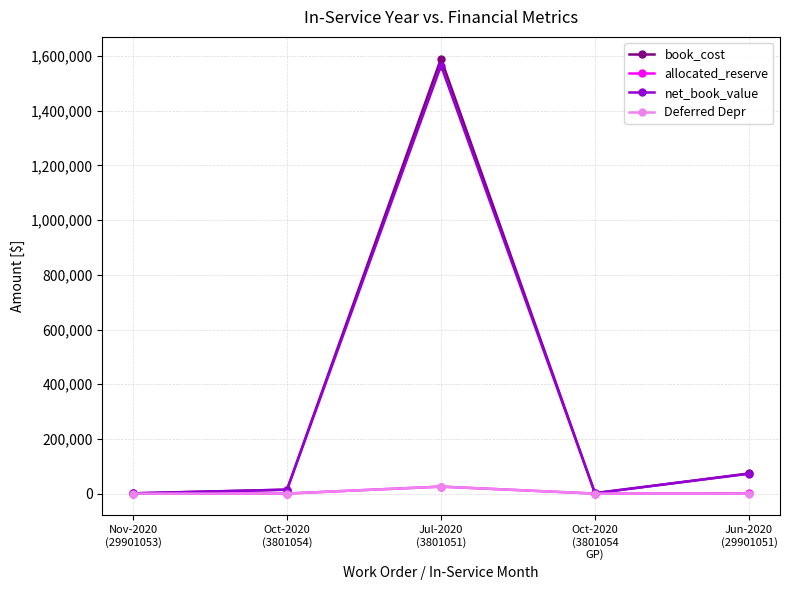

Which series has the largest range (max minus min)?

book_cost